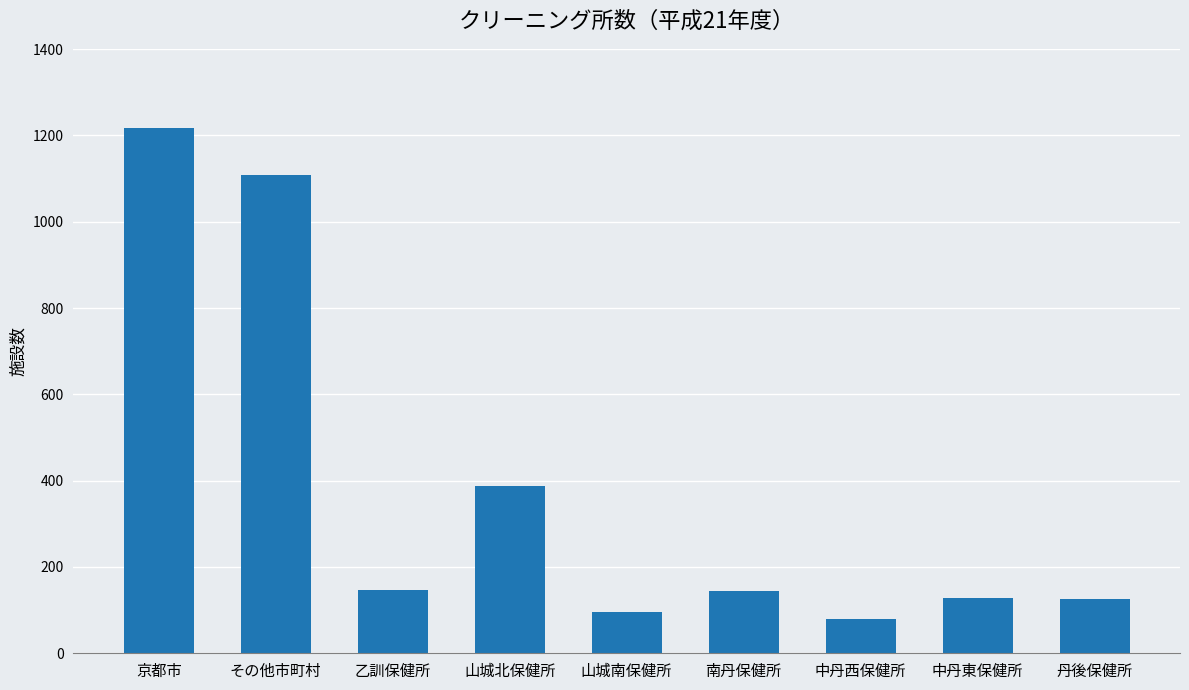

What is the label of the 9th bar from the left?

丹後保健所